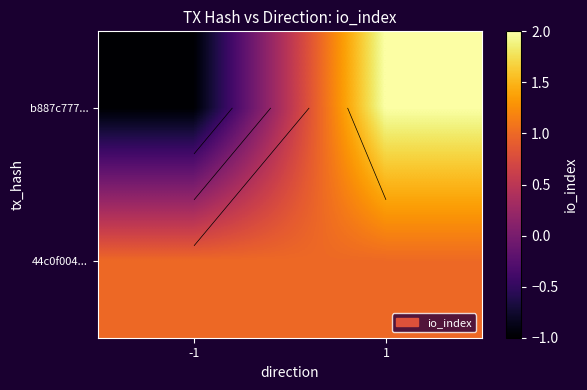

The value of 44c0f004... at 1 is 1. True or false?

False